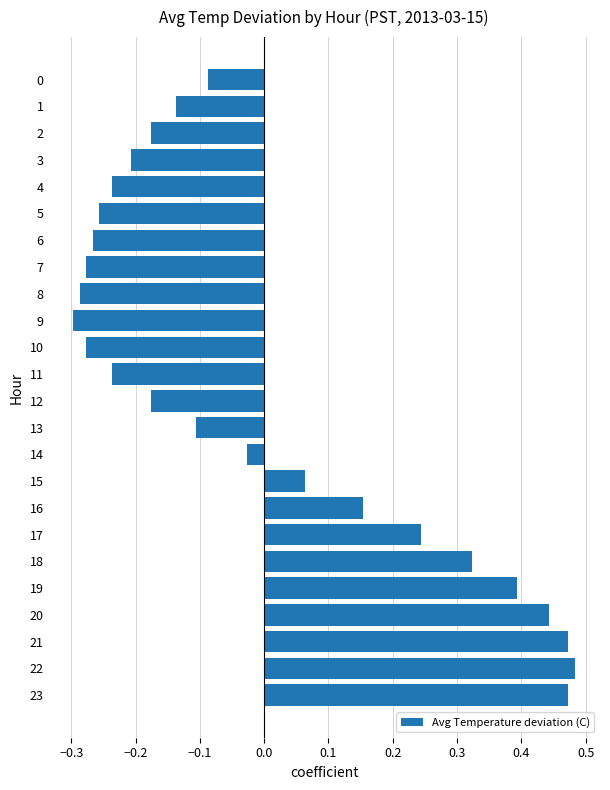

What is the difference between the maximum and minimum values?

0.8